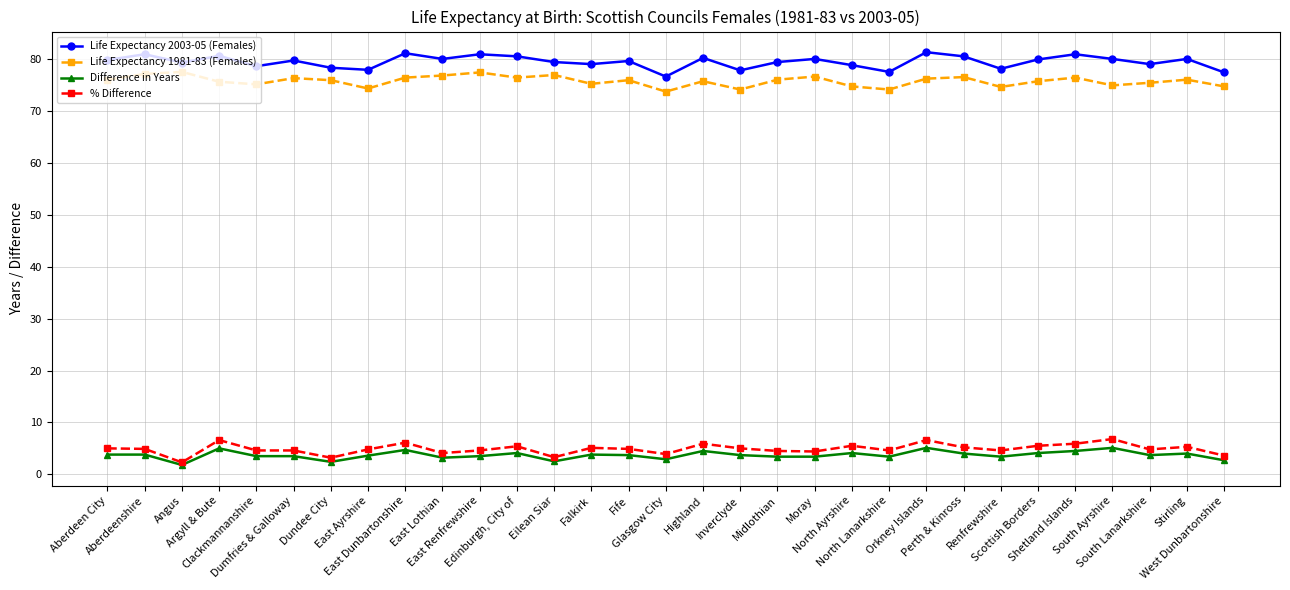

What is the difference between the second highest and second lowest values in the % Difference series?

3.4